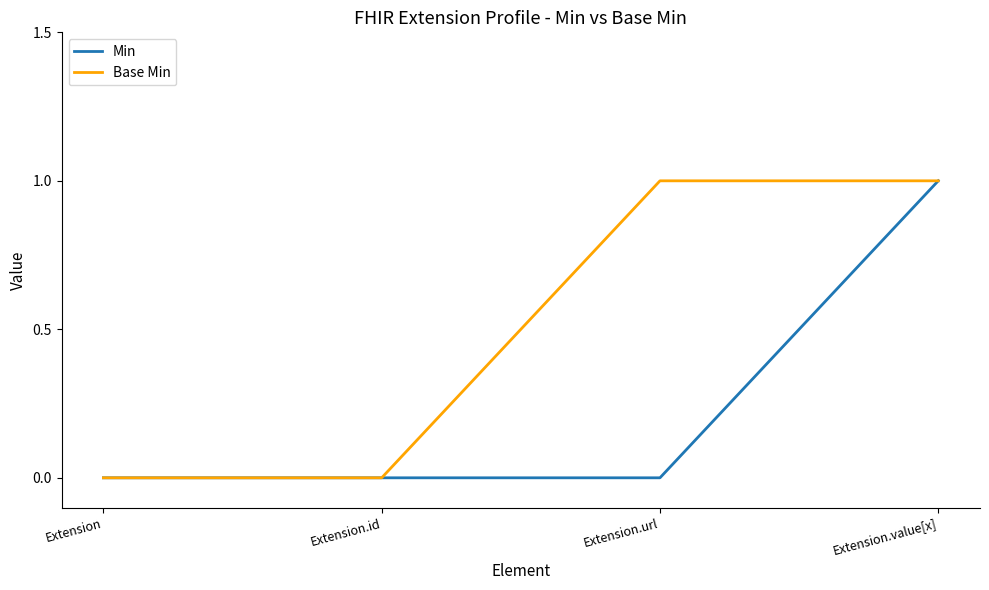

True or false: Min has more than 1 points higher than both neighbors.

False